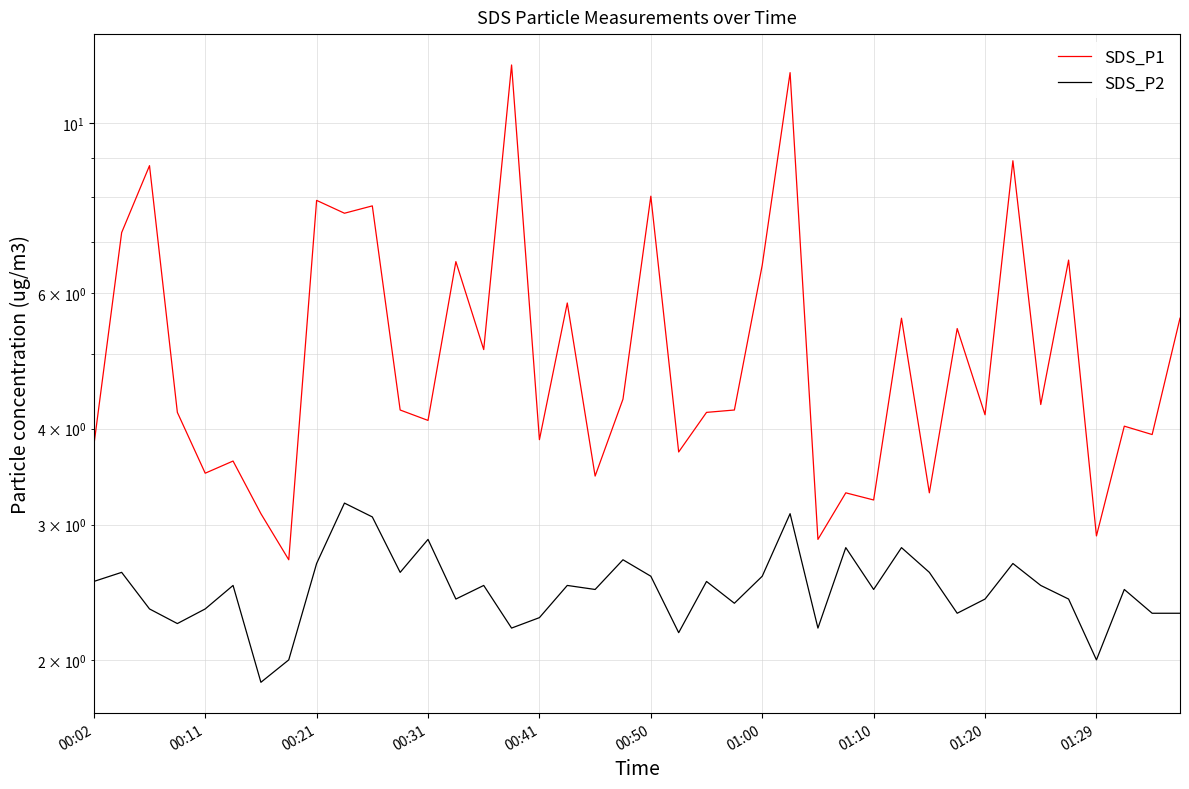

Reading left to right, list all the values displayed in this chart.

SDS_P1: 3.8	7.2	8.8	4.2	3.5	3.6	3.1	2.7	7.9	7.6	7.8	4.2	4.1	6.6	5.1	11.9	3.9	5.8	3.5	4.4	8.0	3.7	4.2	4.2	6.5	11.6	2.9	3.3	3.2	5.6	3.3	5.4	4.2	8.9	4.3	6.6	2.9	4.0	3.9	5.6
SDS_P2: 2.5	2.6	2.3	2.2	2.3	2.5	1.9	2.0	2.7	3.2	3.1	2.6	2.9	2.4	2.5	2.2	2.3	2.5	2.5	2.7	2.6	2.2	2.5	2.4	2.6	3.1	2.2	2.8	2.5	2.8	2.6	2.3	2.4	2.7	2.5	2.4	2.0	2.5	2.3	2.3